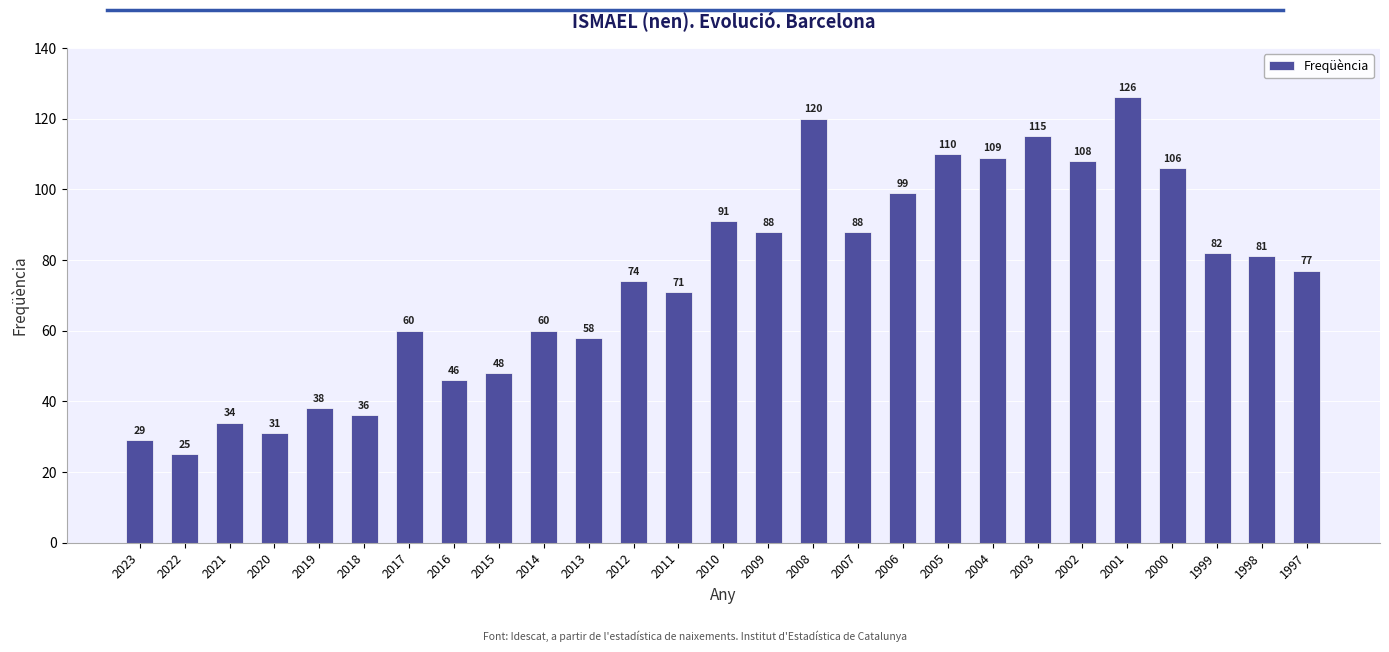

What is the value of the 19th bar from the left?

110